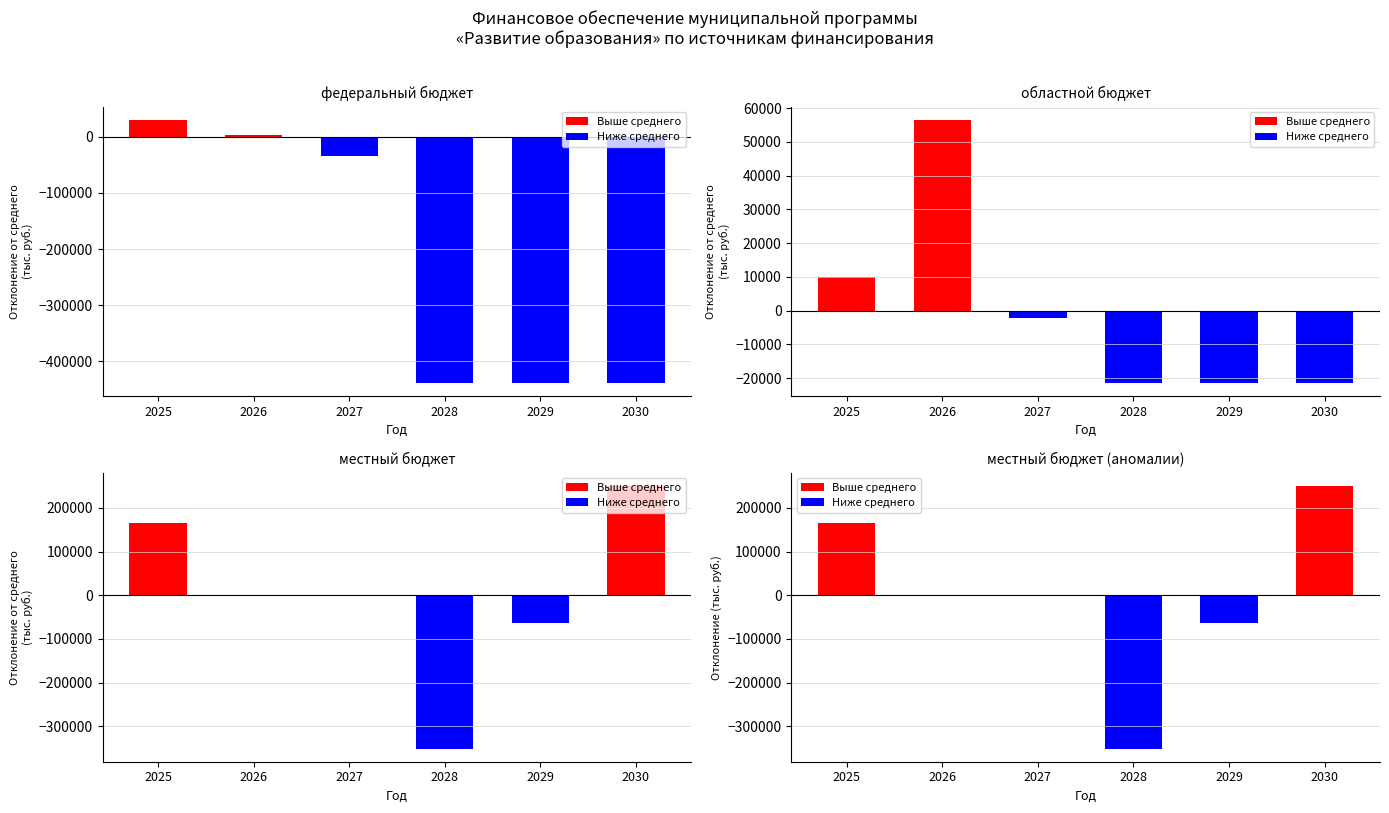

What is the sum of the федеральный бюджет values at 2027 and 2029?

-471878.6